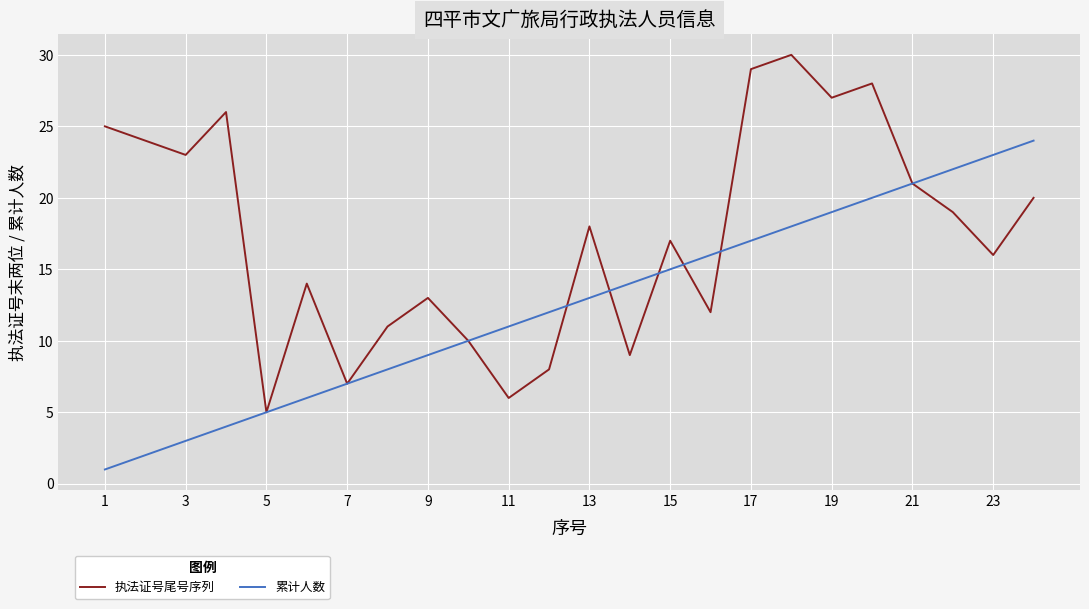

List the series in order of their overall mean, lowest first.

累计人数, 执法证号尾号序列